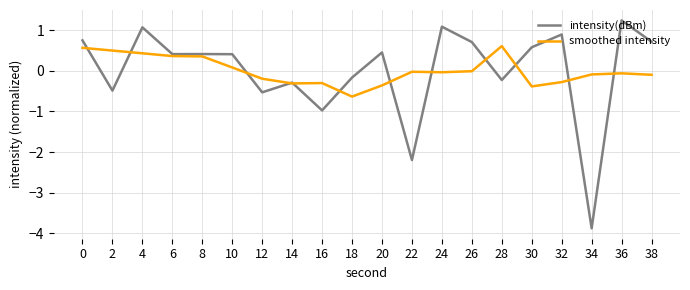

Rank the series at 18 from lowest to highest value.

smoothed intensity, intensity(dBm)